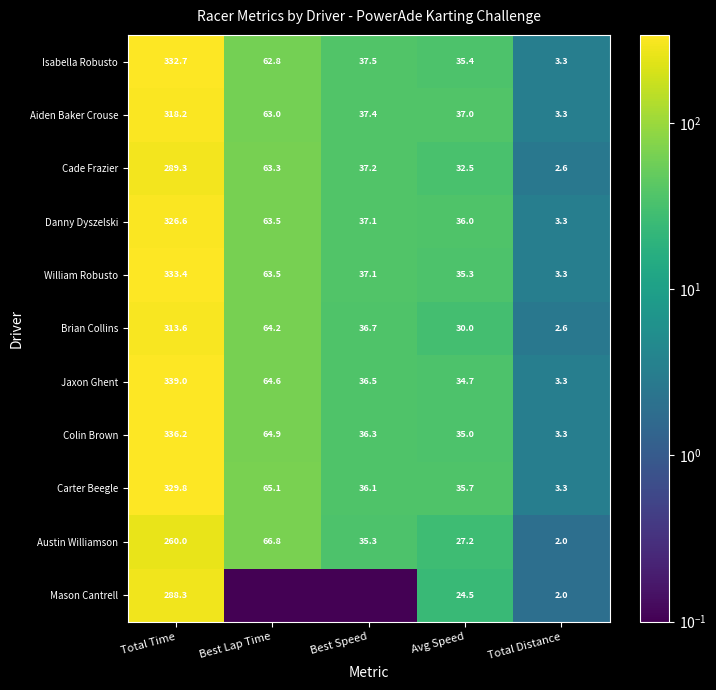

Which has a higher value, Total Time or Total Distance?

Total Time